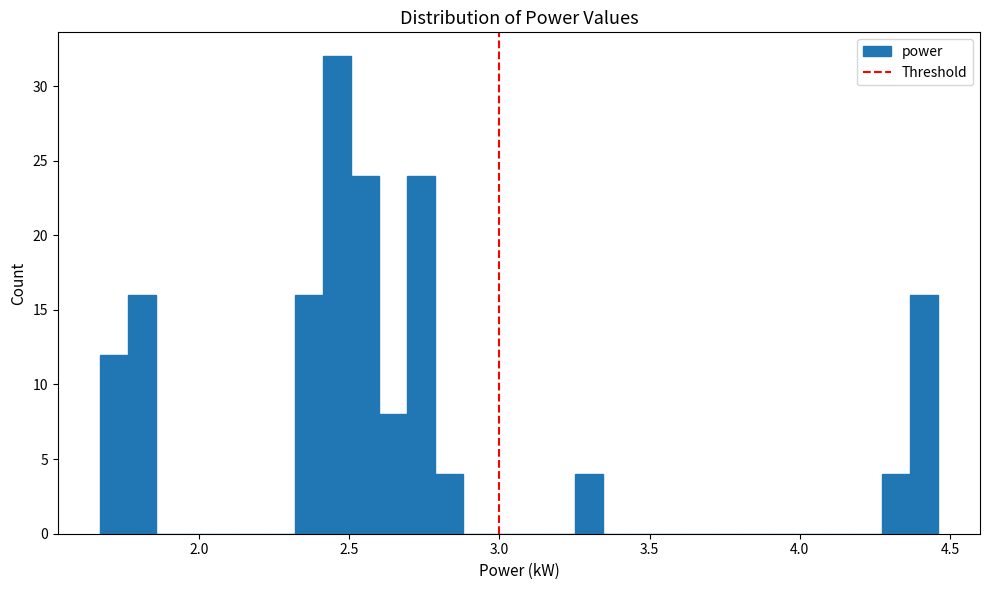

Read against the x-axis, roughly where is the centre of the tallest bar?

2.45